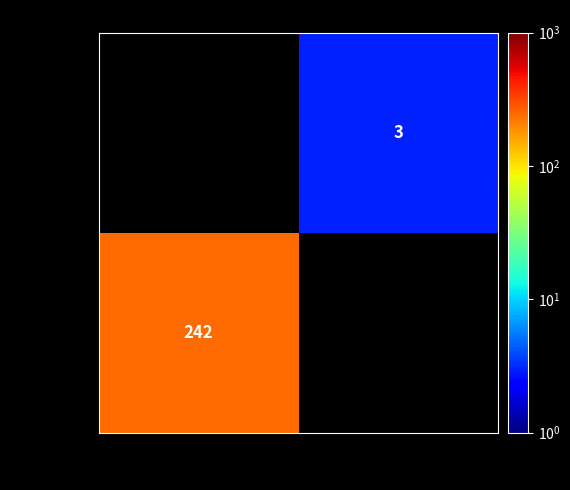

The value of aaee28fd... at -1 is 242. True or false?

True